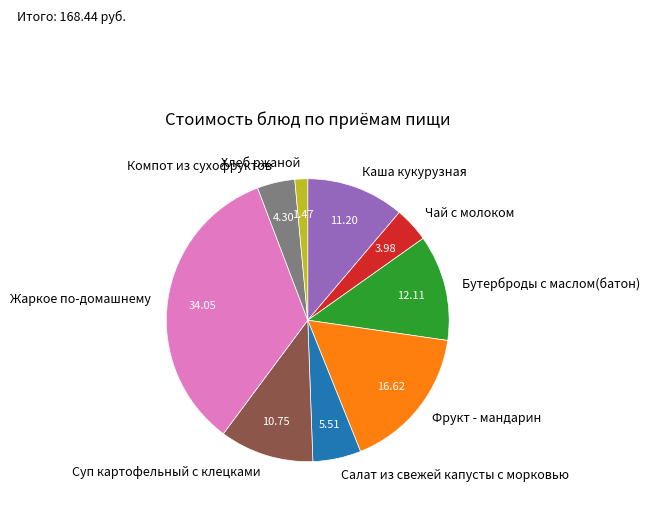

Which category has the smallest portion of the pie?

Хлеб ржаной